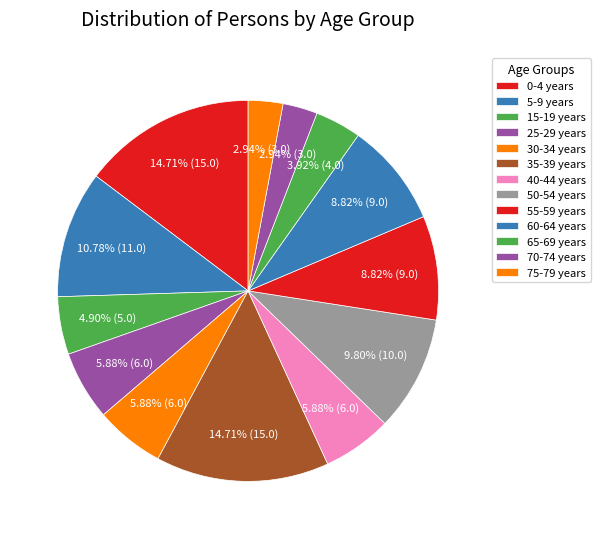

What percentage is the 5-9 years slice, to the nearest percent?

11%